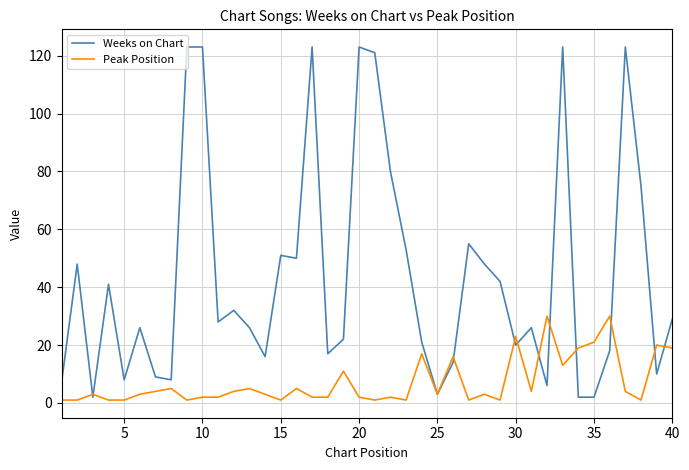

Which series has the largest range (max minus min)?

Weeks on Chart